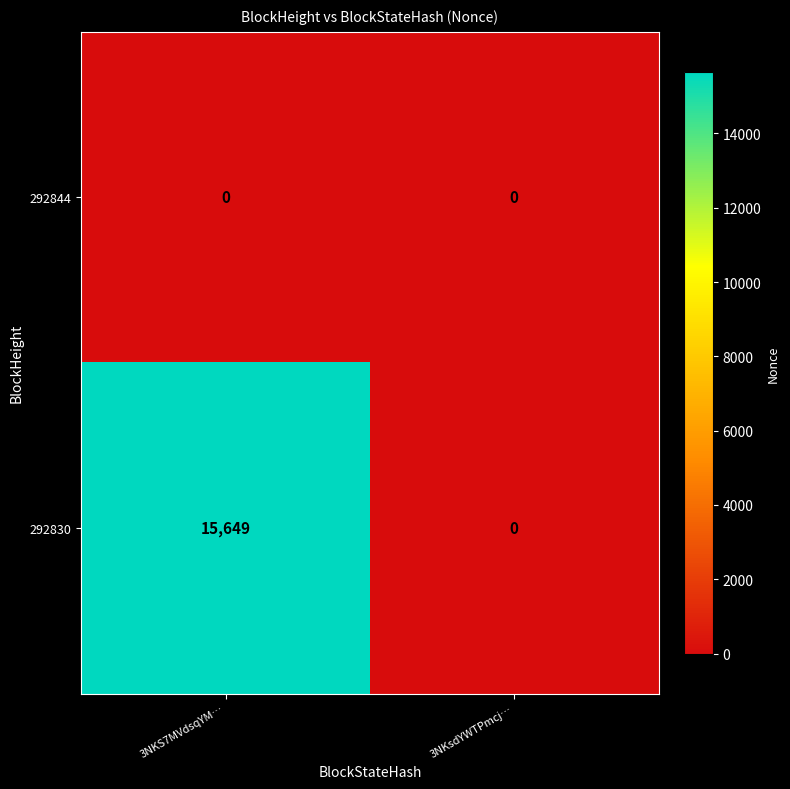

At how many categories does at least one series exceed 9660?

1